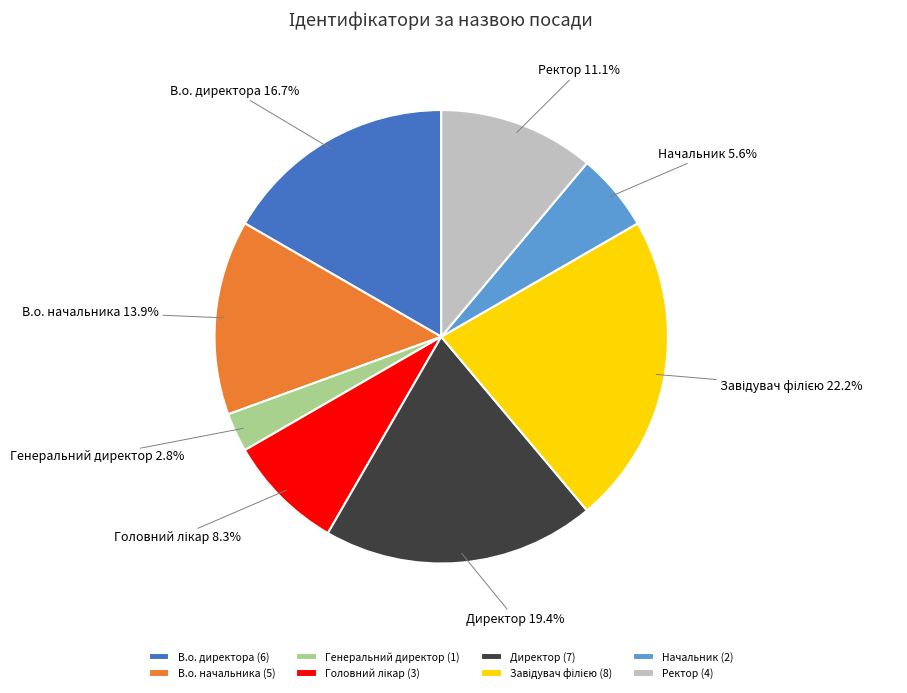

How much of the chart is everything except В.о. начальника?

86.1%